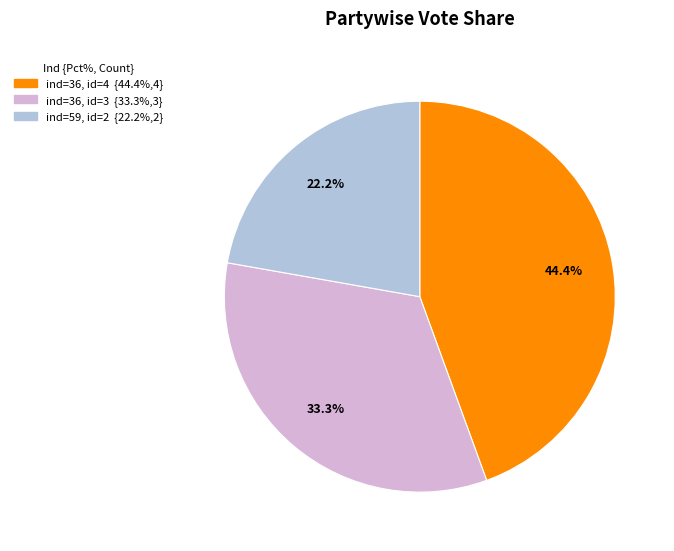

What is the largest slice in the pie chart?

ind=36, id=4 {44.4%,4}